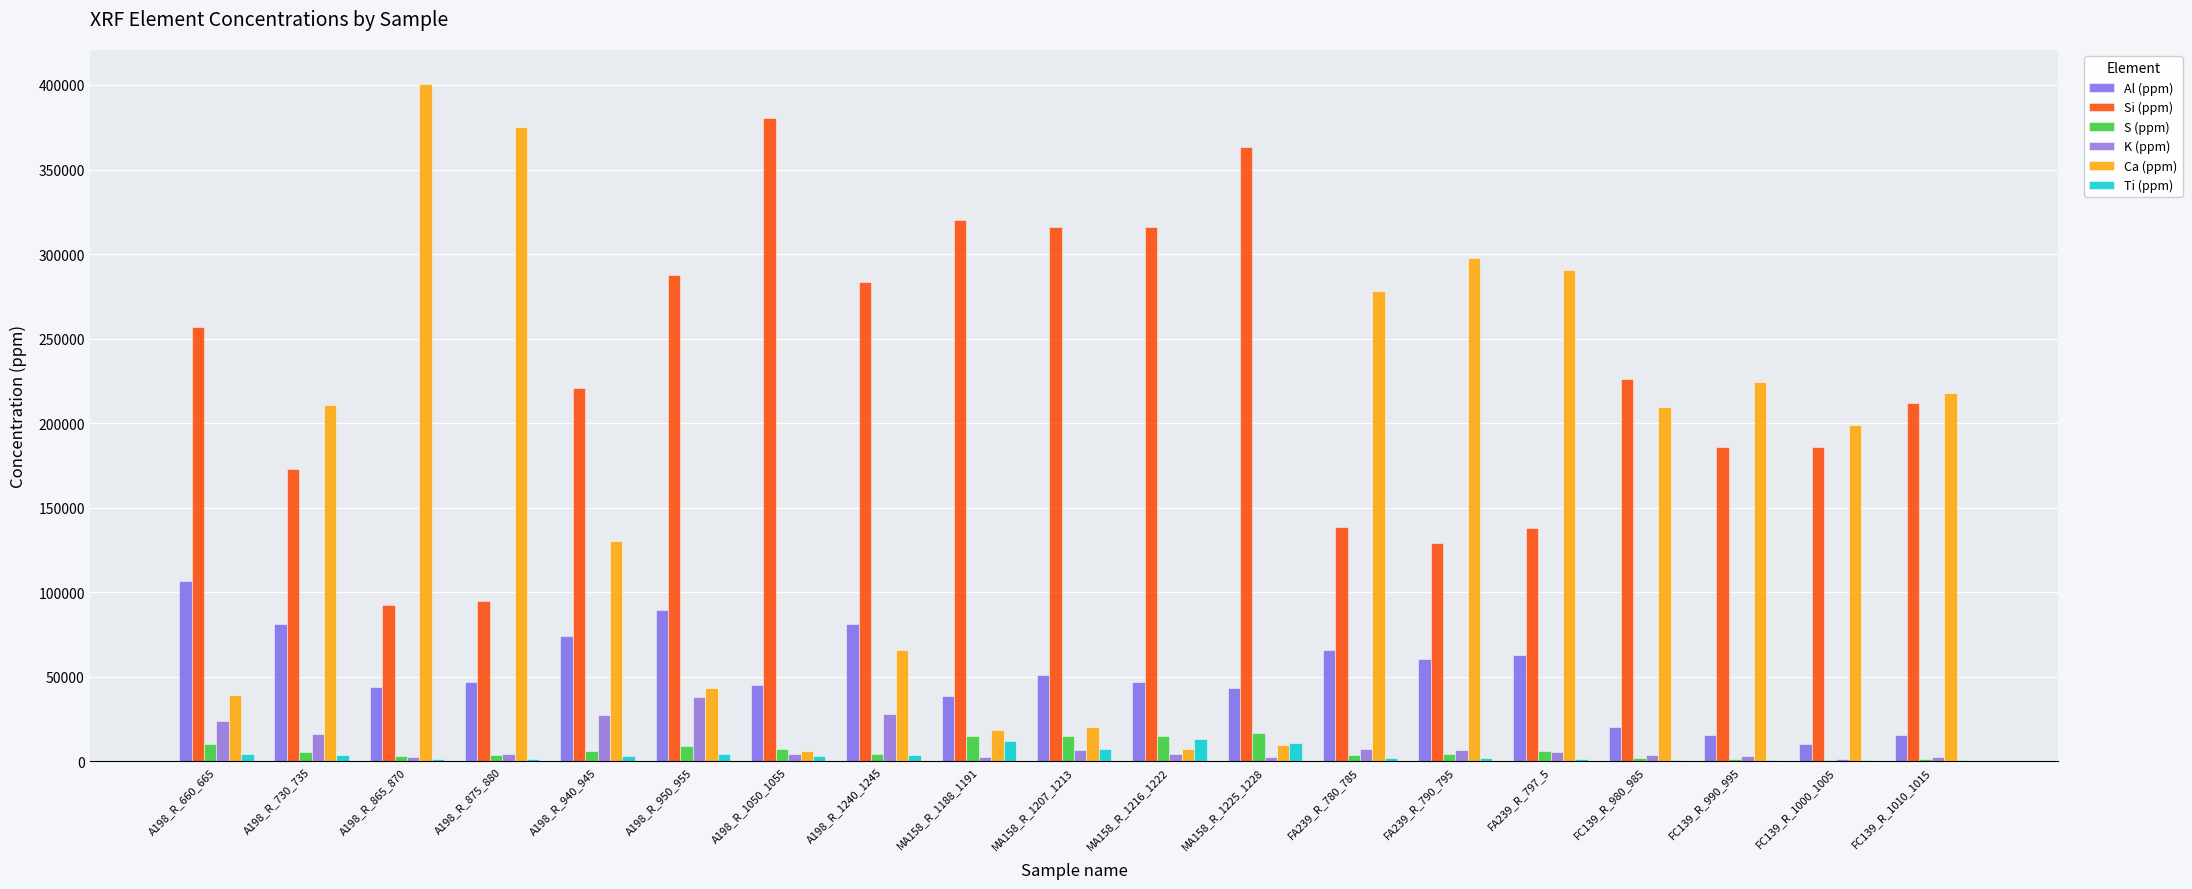

At which label does Al (ppm) reach its minimum?

FC139_R_1000_1005